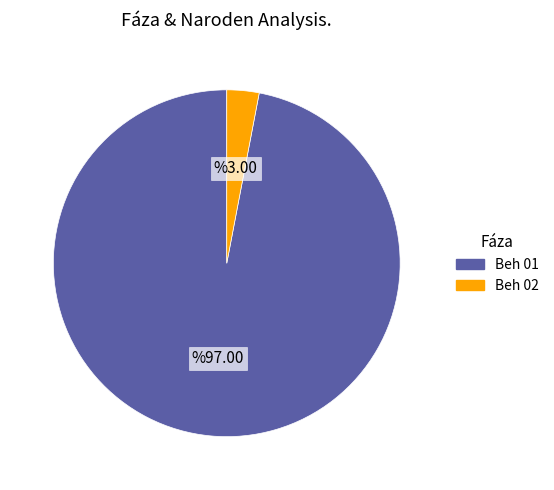

What is the majority slice?

Beh 01